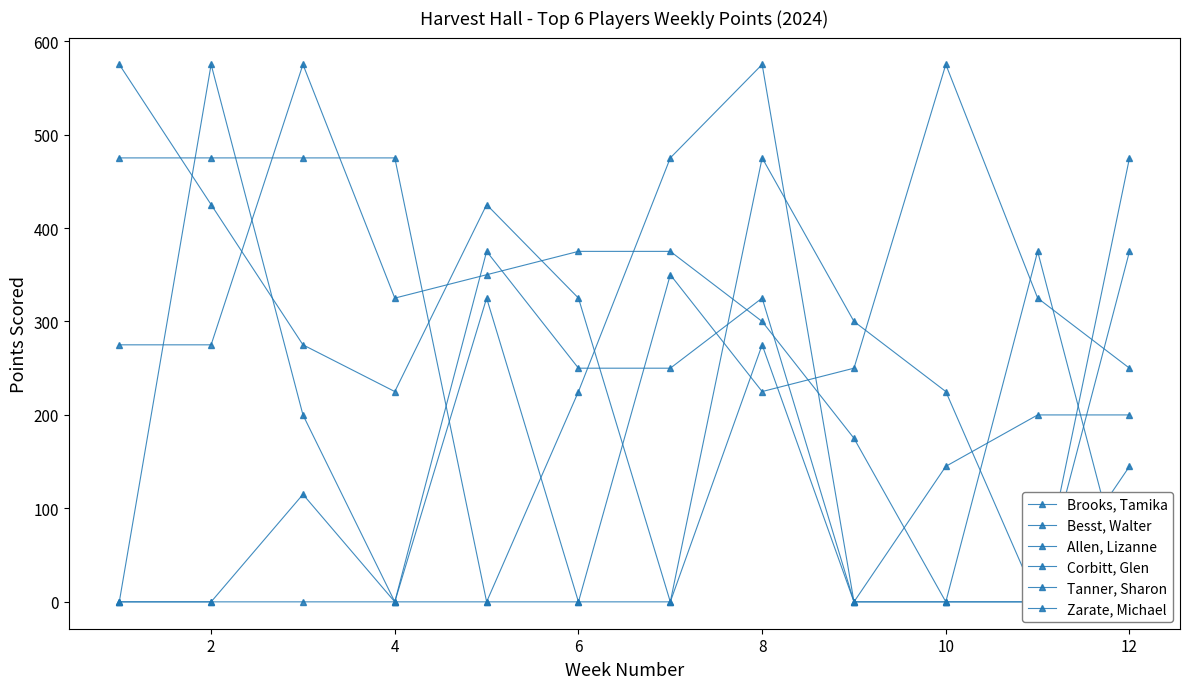

Where is the first local maximum for Zarate, Michael?

4